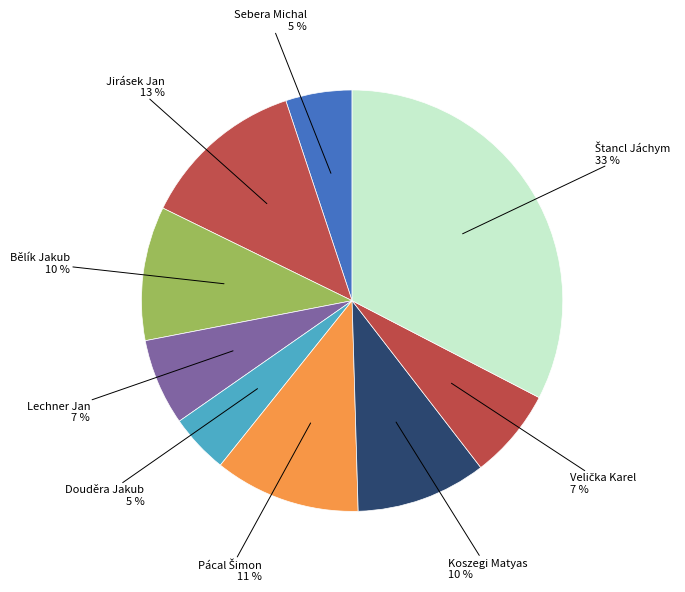

Is there a majority slice in this chart?

No